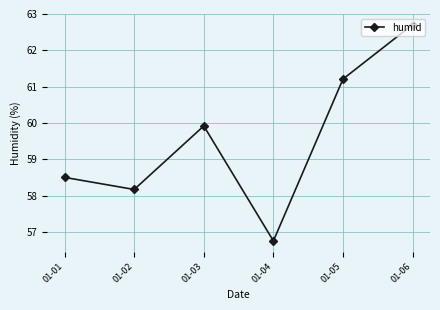

The chart shows a value of 88.7 at 01-02. True or false?

False